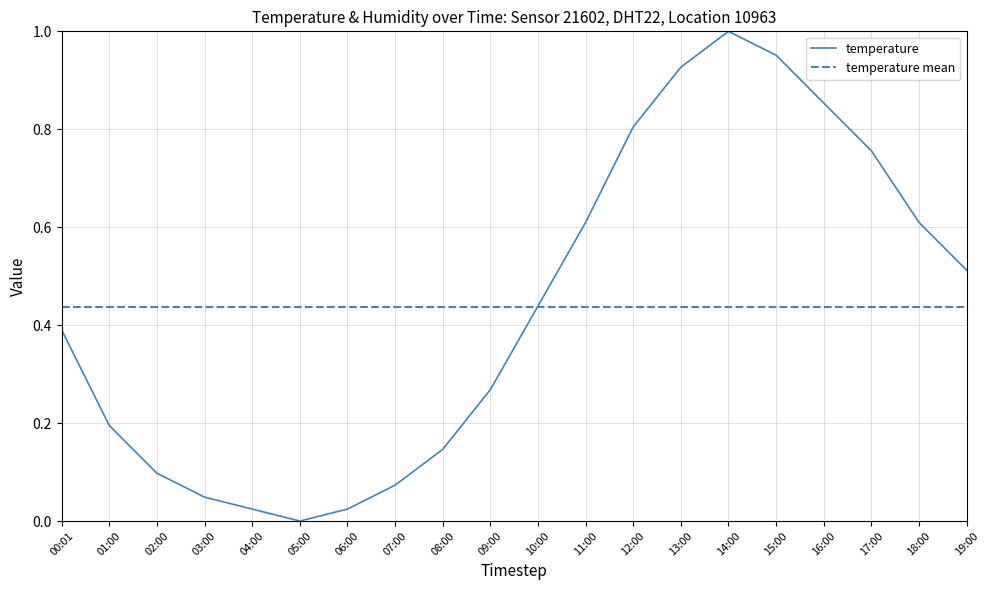

At which category does the chart reach its peak across all series?

14:00